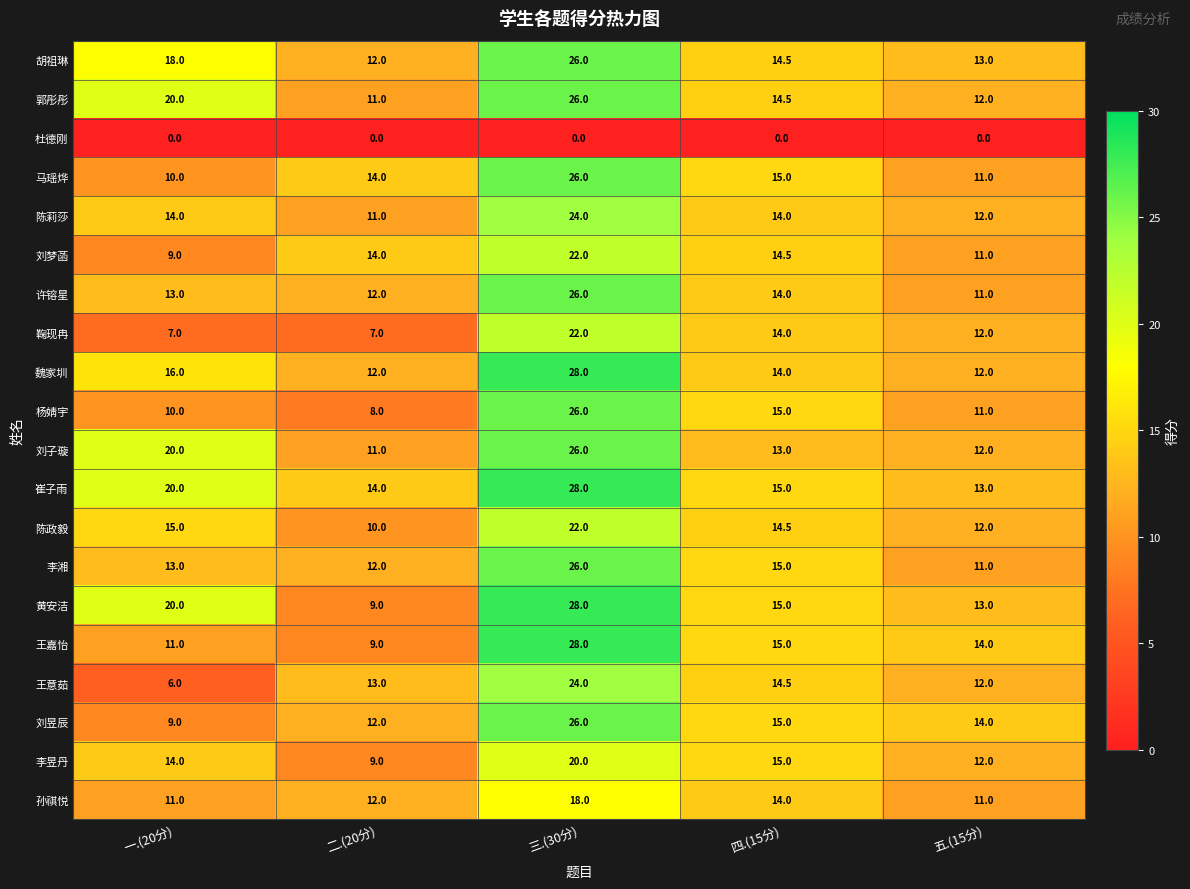

How many series are shown in this chart?

20